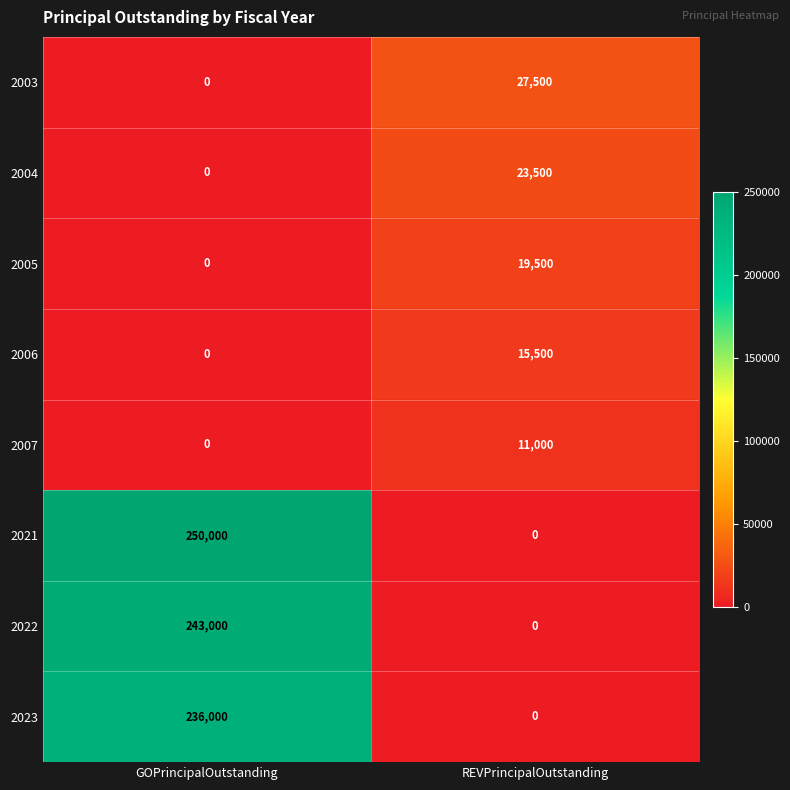

At which category does the chart reach its peak across all series?

GOPrincipalOutstanding